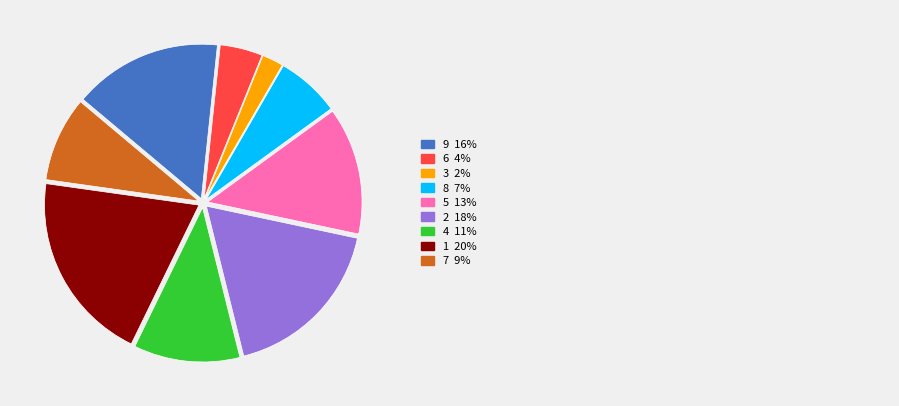

Does any single category account for the majority?

No